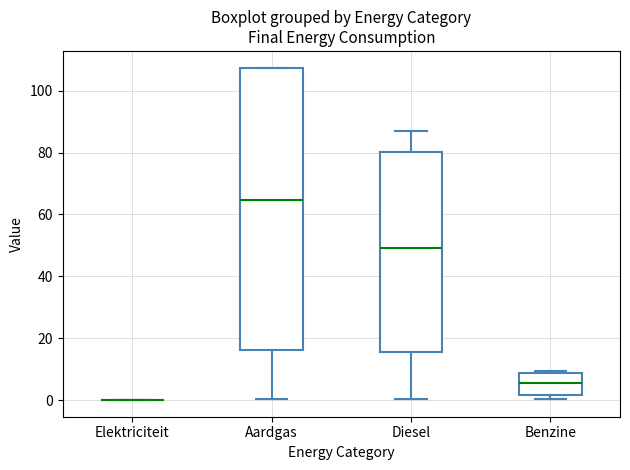

Which box is the tallest, from its lower edge to its upper edge?

Aardgas